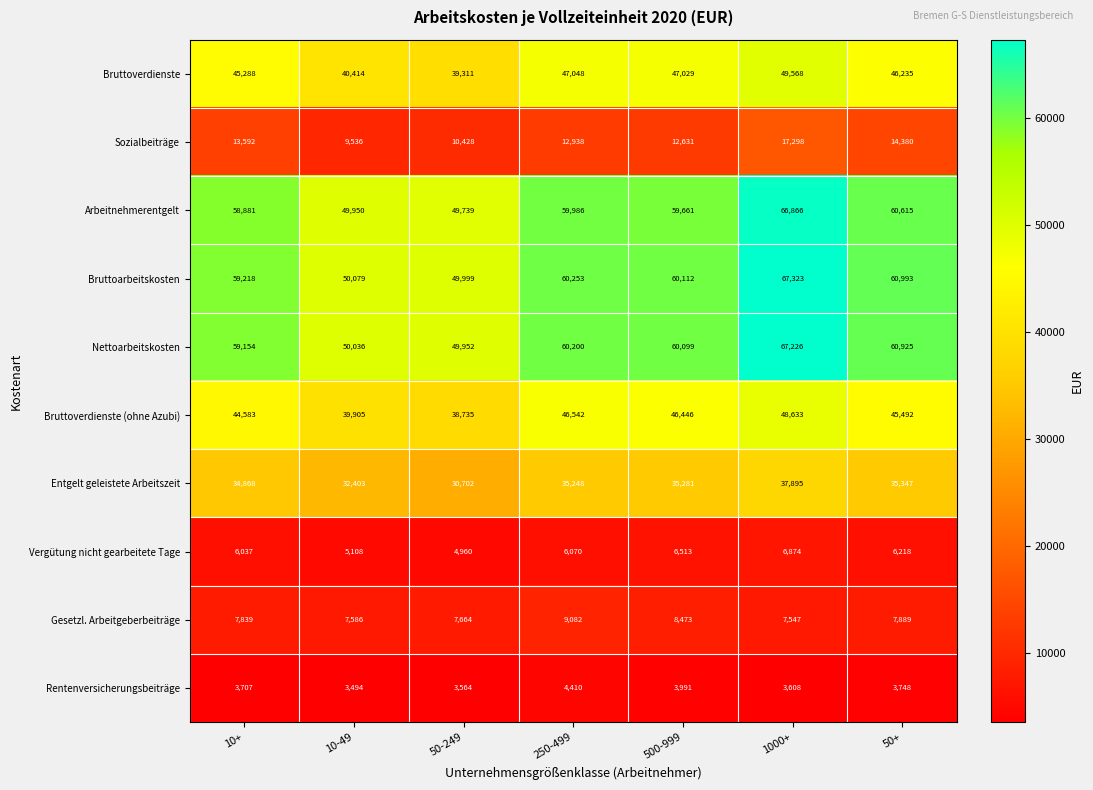

What is the spread (max minus min) of values at 50-249?

46435